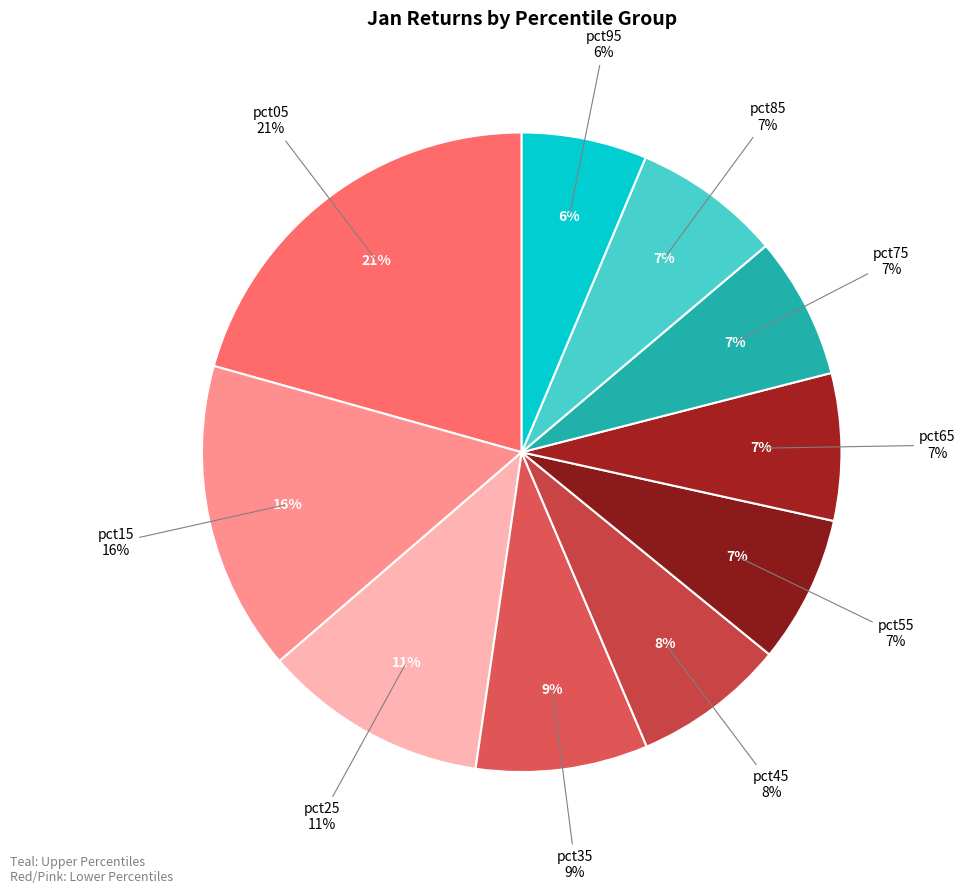

Does any single category account for the majority?

No